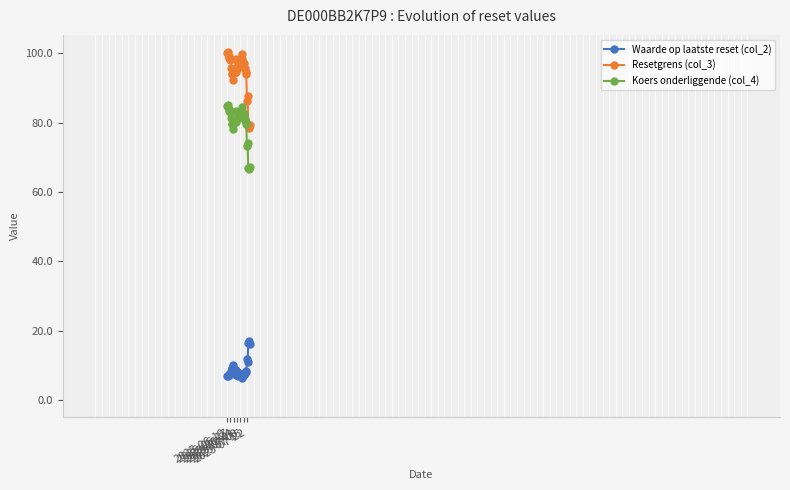

True or false: Koers onderliggende (col_4) and Waarde op laatste reset (col_2) intersect in this chart.

False